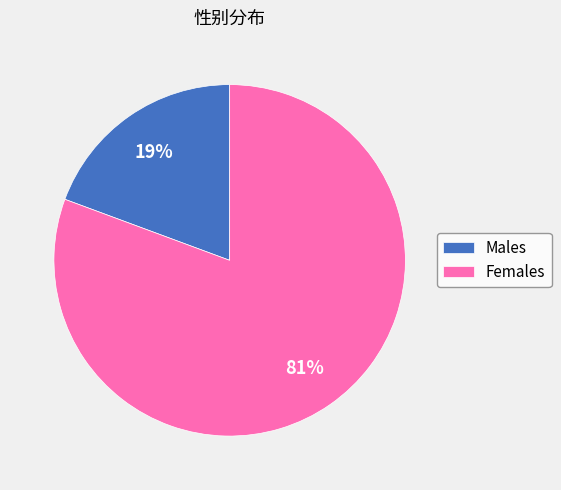

Which category has the biggest portion of the pie?

Females